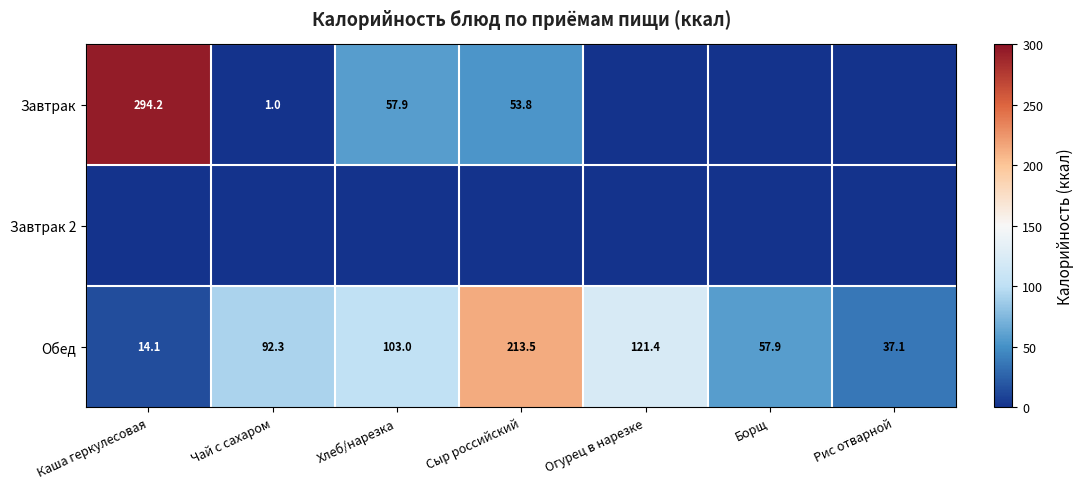

What is the total value across all series at Борщ?

57.9